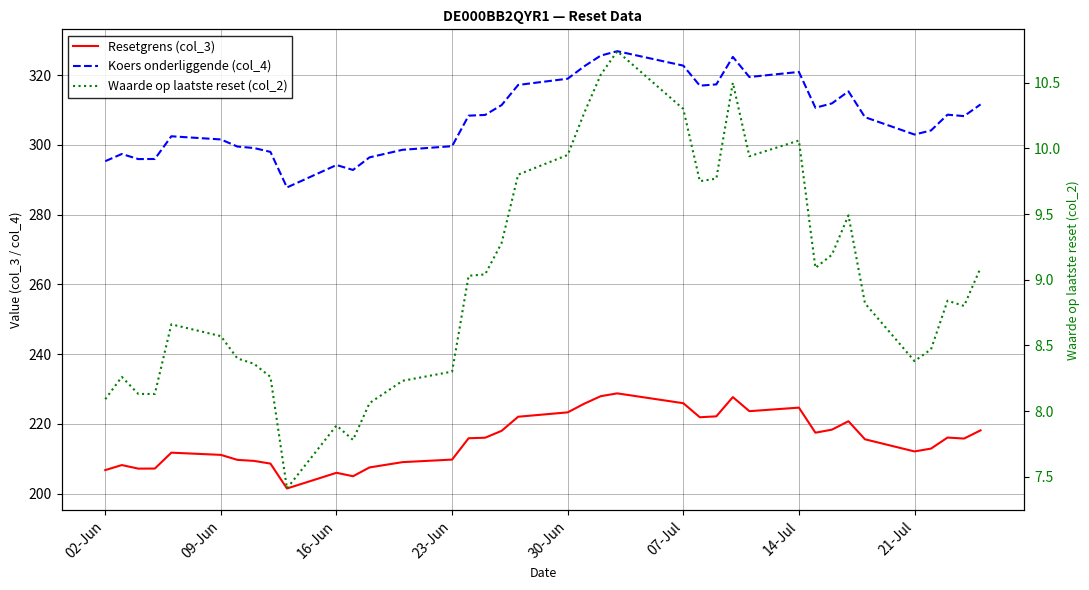

True or false: Waarde op laatste reset (col_2) has more than 2 interior local peaks.

True